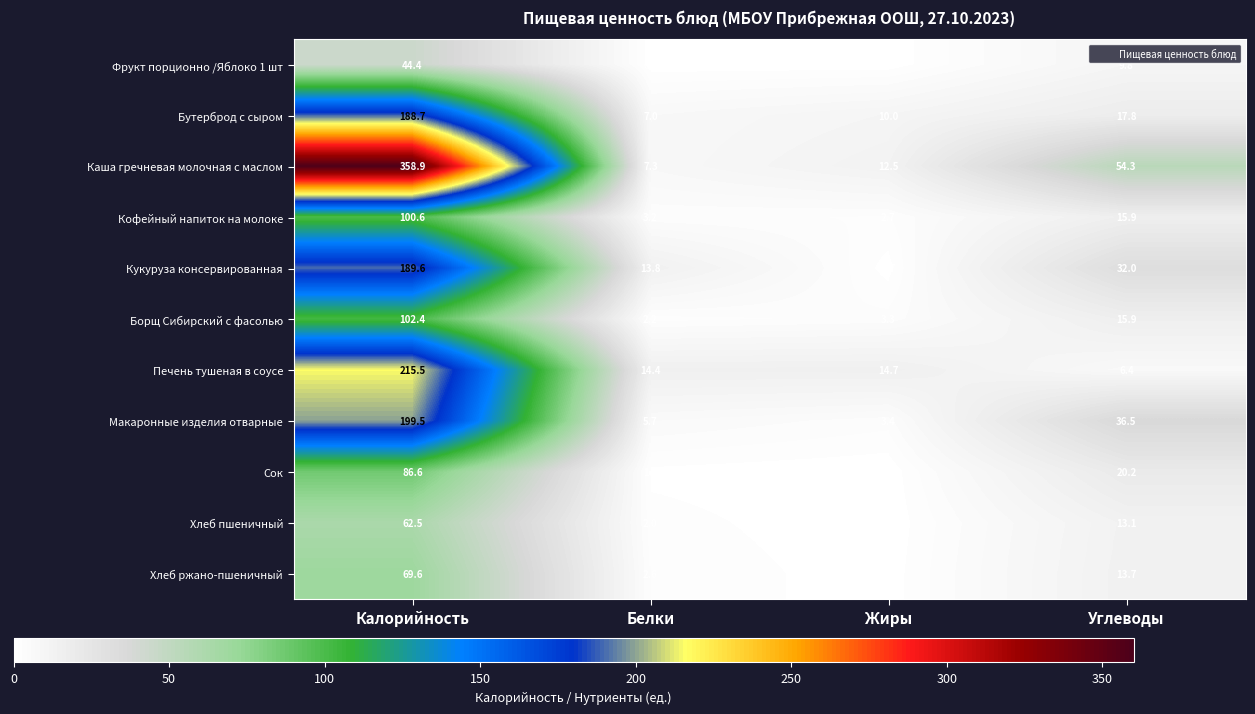

The Сок series shows 1.0 at Белки. True or false?

True